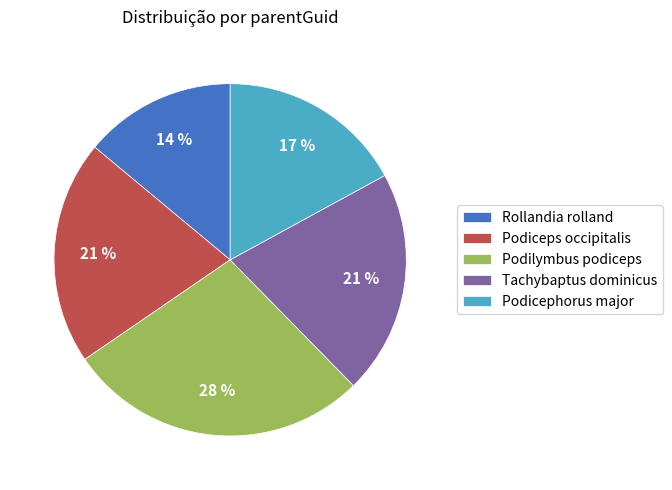

Between Tachybaptus dominicus and Podilymbus podiceps, which is larger?

Podilymbus podiceps